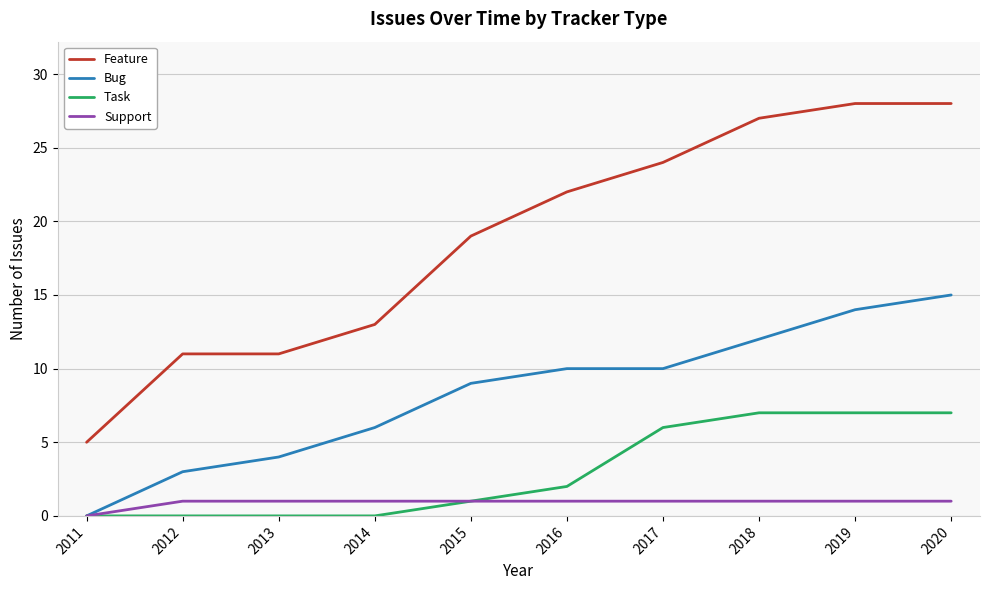

List the series in order of their peak value, highest first.

Feature, Bug, Task, Support